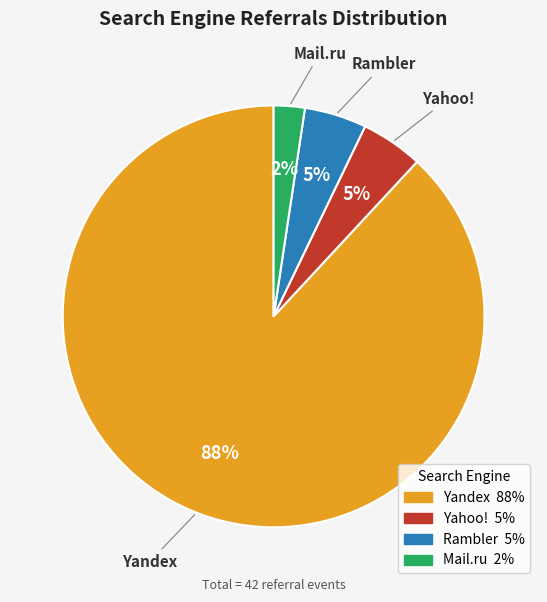

To the nearest percent, what is the difference between the Yandex and Yahoo! slice percentages?

83%